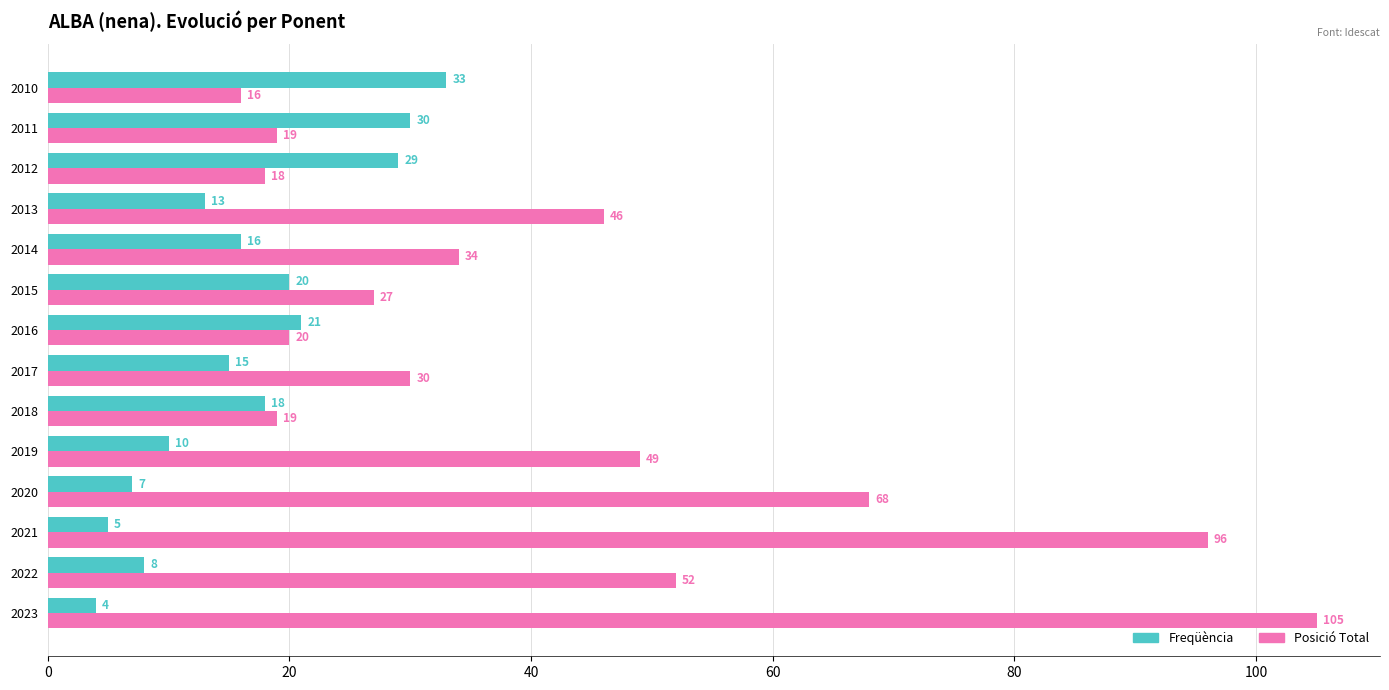

The value of Freqüència at 2012 is 7. True or false?

False